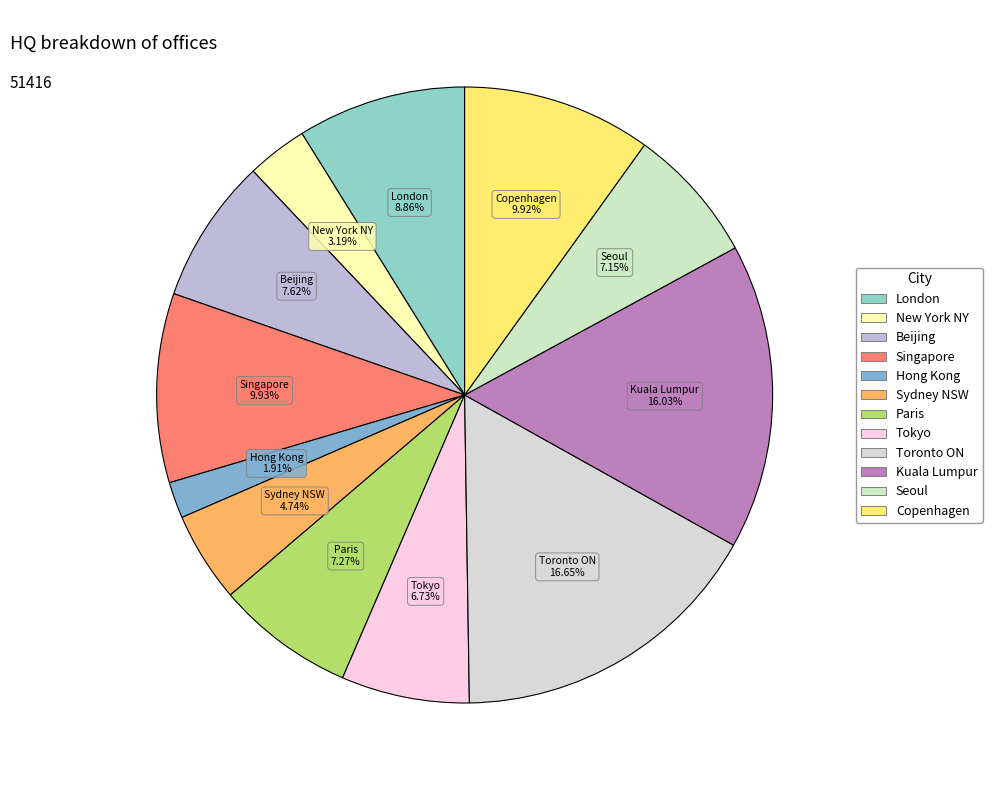

What is the largest slice in the pie chart?

Toronto ON